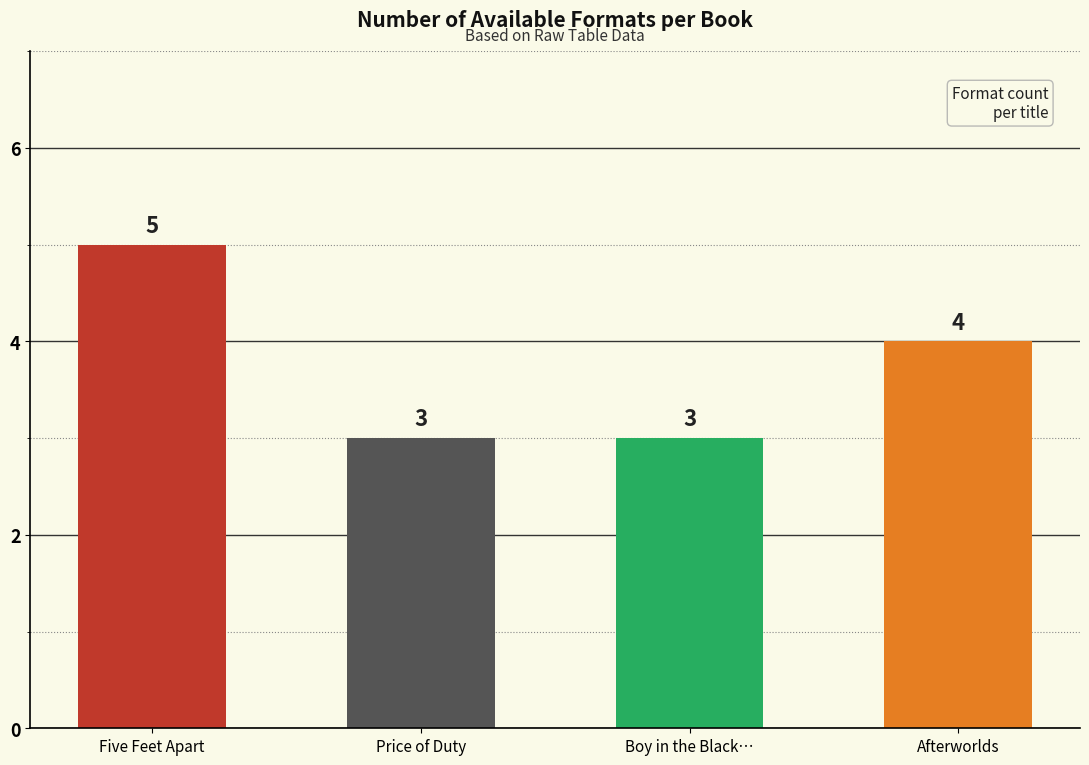

What is the ratio of the value at Boy in the Black… to the value at Five Feet Apart?

0.6